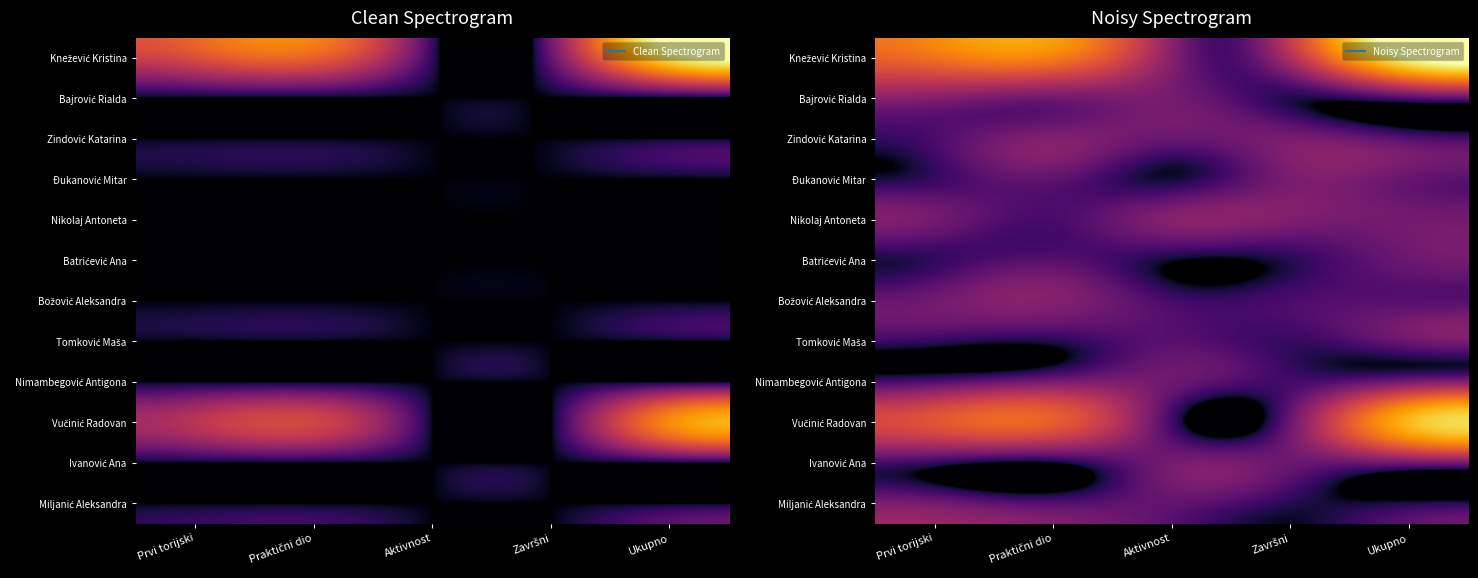

At which category does the chart reach its peak across all series?

Ukupno